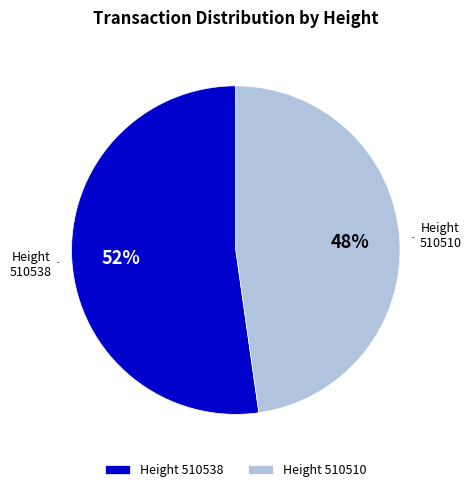

How many segments does this pie chart have?

2